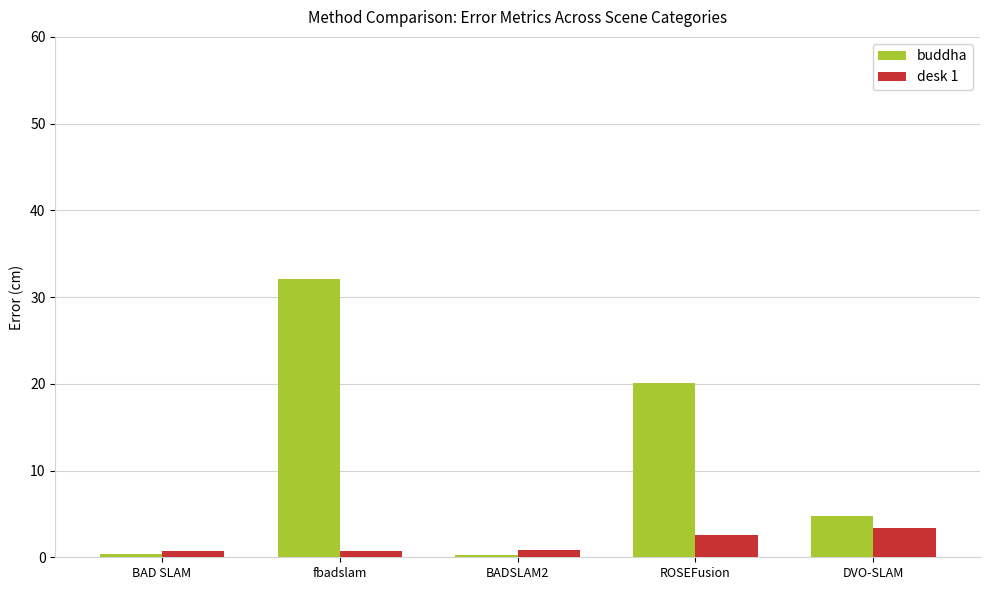

Between BAD SLAM and ROSEFusion, which series saw the biggest shift?

buddha